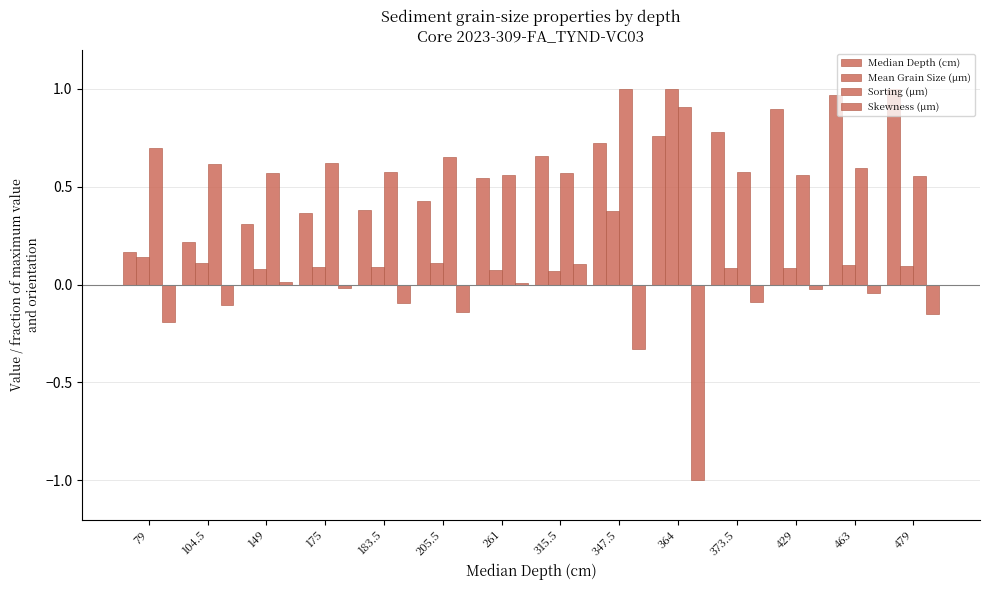

How many groups of bars are there?

14